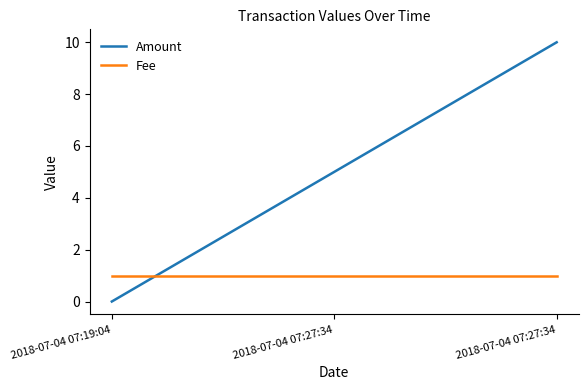

Is this an area chart (filled region under the line)?

No